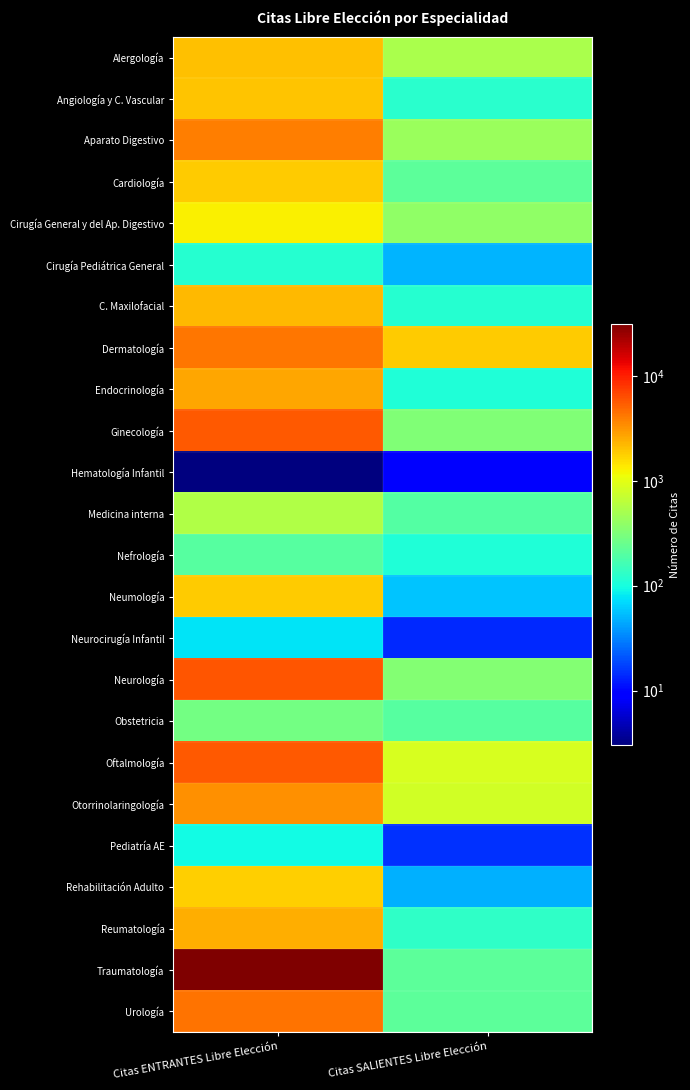

What is the maximum value shown in the chart?

31607